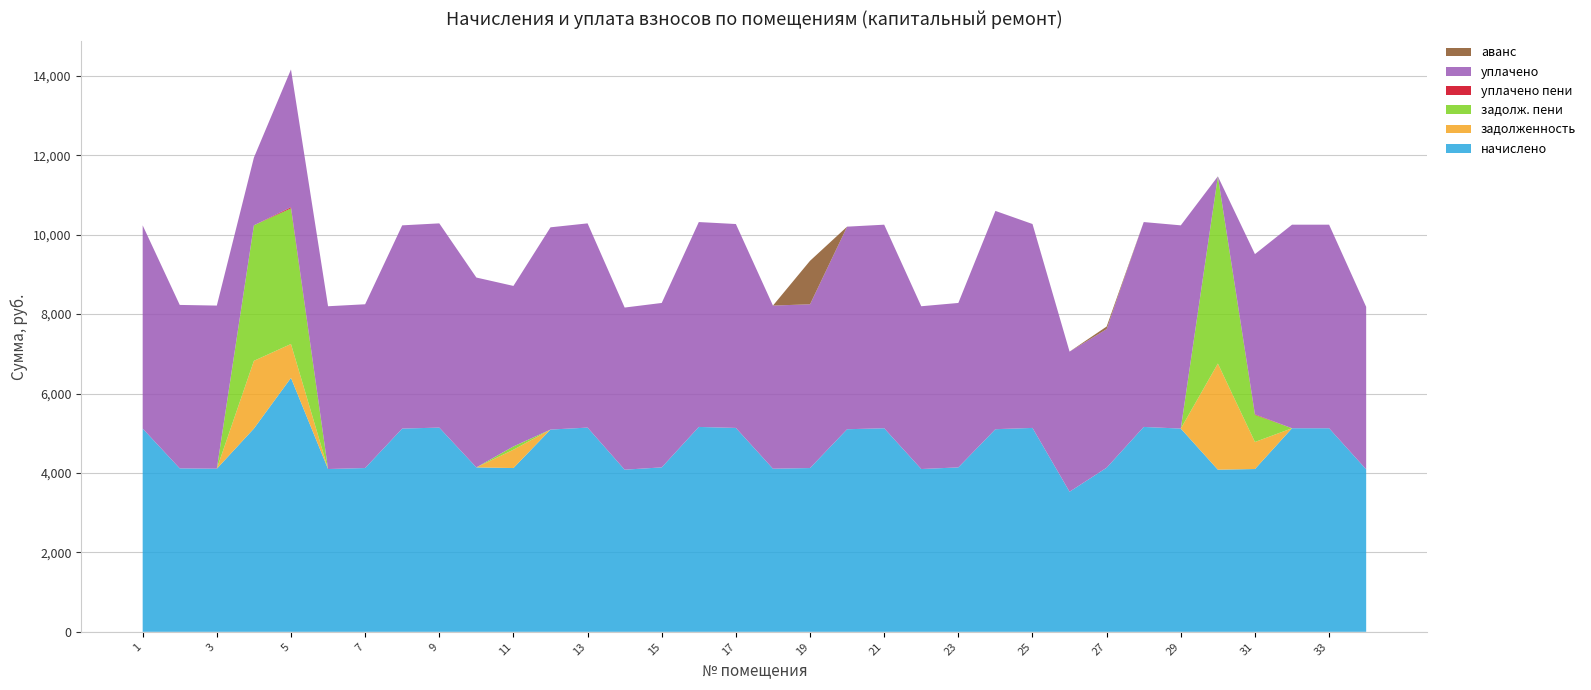

Reading left to right, list all the values displayed in this chart.

начислено: 5117.0	4115.2	4106.9	5117.0	6393.0	4098.6	4123.4	5117.0	5141.9	4140.0	4123.4	5092.2	5141.9	4082.0	4140.0	5158.4	5133.6	4106.9	4123.4	5100.5	5125.3	4098.6	4140.0	5100.5	5133.6	3527.3	4131.7	5158.4	5117.0	4082.0	4098.6	5125.3	5125.3	4090.3
задолженность: 0.0	0.0	0.0	1705.7	854.2	0.0	0.0	0.0	0.0	0.0	461.7	0.0	0.0	0.0	0.0	0.0	0.0	0.0	0.0	0.0	0.0	0.0	0.0	0.0	0.0	0.0	0.0	0.0	0.0	2672.1	680.8	0.0	0.0	0.0
задолж. пени: 0.0	0.0	0.0	3411.7	3416.9	0.0	0.0	0.0	0.0	0.0	82.1	0.0	0.0	0.0	0.0	0.0	0.0	0.0	0.0	0.0	0.0	0.0	0.0	0.0	0.0	0.0	0.0	0.0	0.0	4713.1	683.1	0.0	0.0	0.0
уплачено пени: 0.0	0.0	0.0	0.0	27.5	0.0	0.0	0.0	0.0	0.0	0.0	0.0	0.0	0.0	0.0	0.0	0.0	0.0	0.0	0.0	0.0	0.0	0.0	2.1	0.0	0.0	0.0	0.0	0.0	0.0	14.3	0.0	0.0	0.0
уплачено: 5117.0	4115.2	4106.9	1705.4	3467.0	4098.6	4123.4	5117.0	5141.9	4780.0	4041.3	5092.2	5141.9	4082.0	4140.0	5158.4	5133.6	4106.9	4123.2	5100.5	5125.3	4098.6	4140.0	5494.7	5133.6	3527.3	3490.0	5158.4	5117.0	0.0	4032.7	5125.3	5125.3	4090.3
аванс: 0.0	0.0	0.0	0.0	0.0	0.0	0.0	0.0	0.0	0.0	0.0	0.0	0.0	0.0	0.0	0.0	0.0	0.0	1094.6	0.0	0.0	0.0	0.0	0.0	0.4	0.0	64.6	0.0	0.0	0.0	0.0	0.0	0.0	0.0